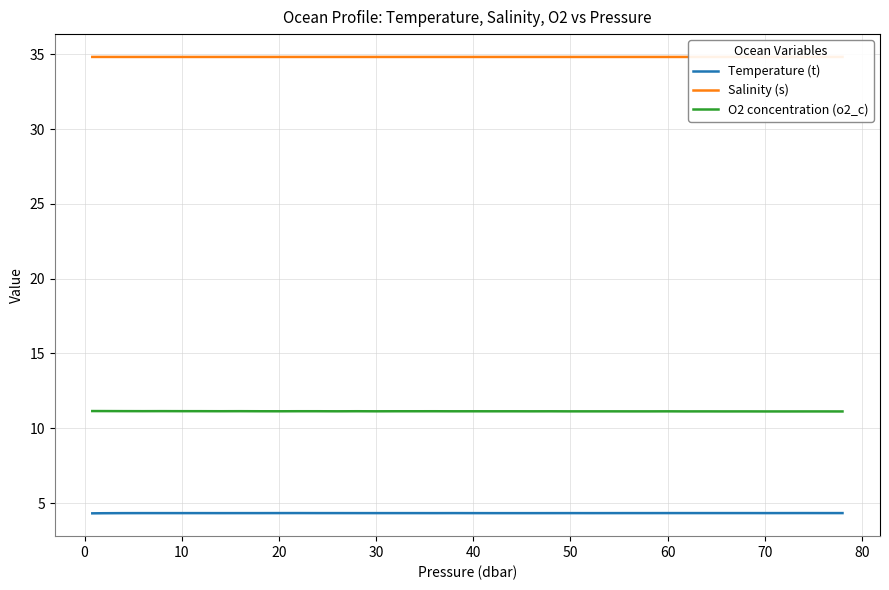

True or false: O2 concentration (o2_c) and Salinity (s) intersect in this chart.

False